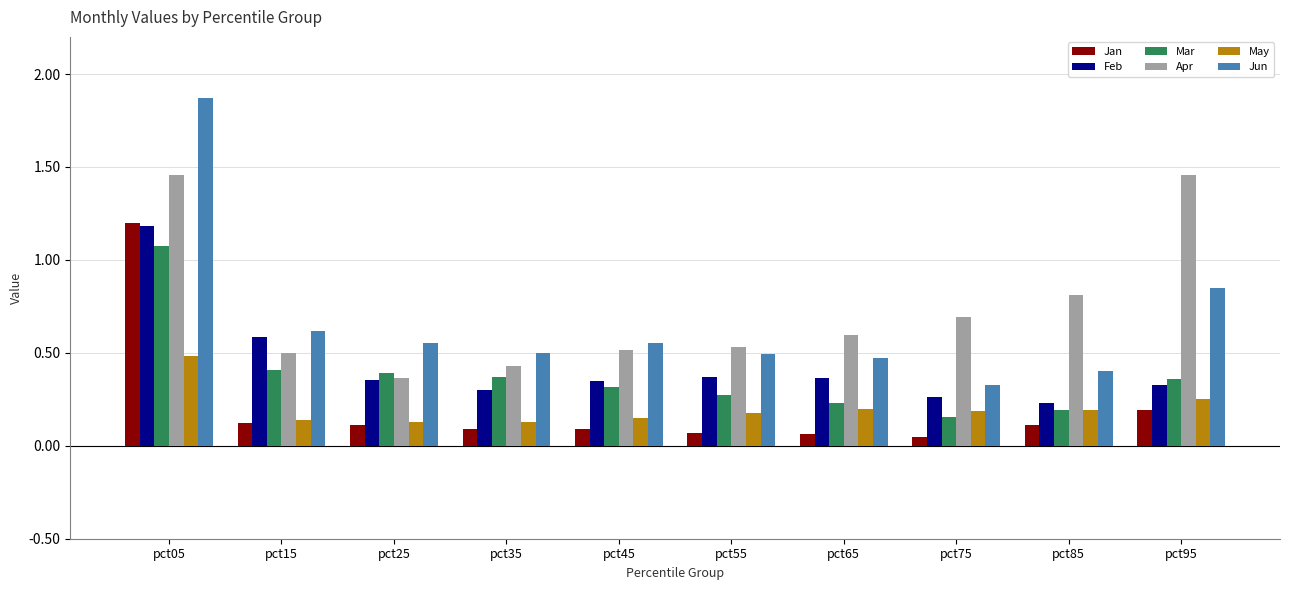

Which series has the largest range (max minus min)?

Jun